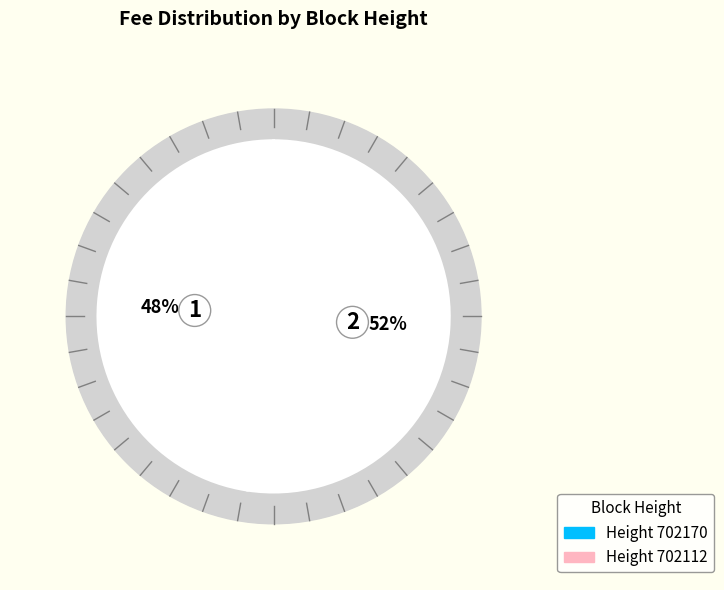

What percentage is the 702112 slice, to the nearest percent?

52%